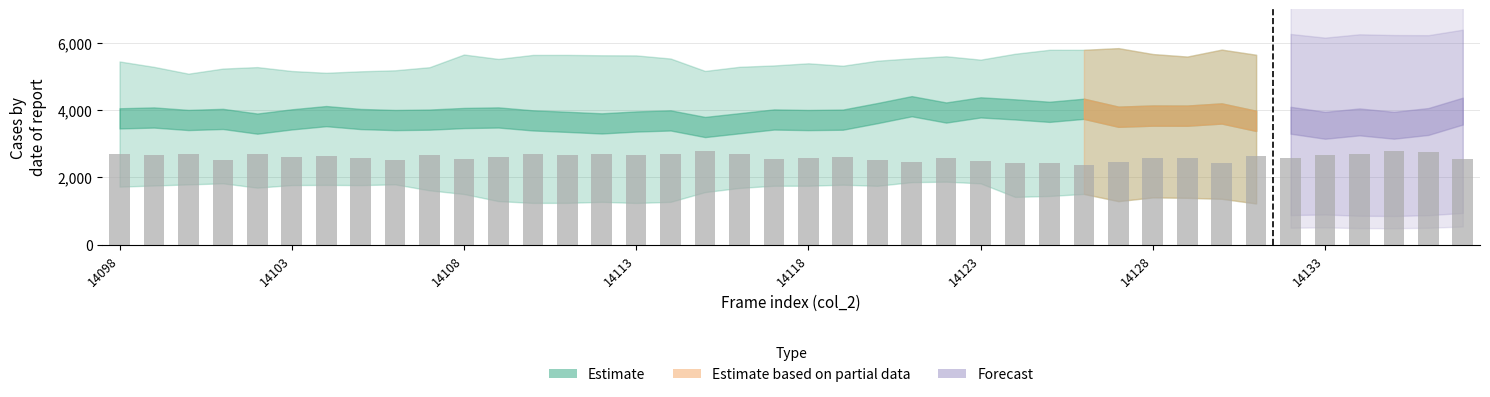

What is the value of the 24th bar from the left?

2446